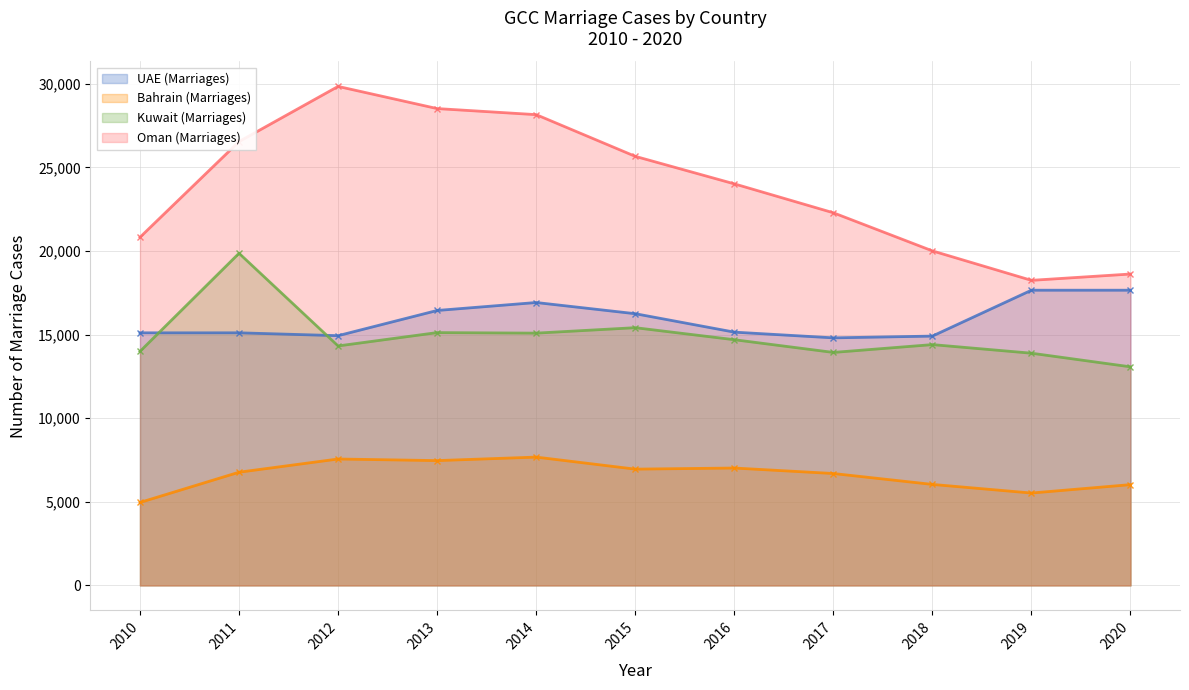

What is the value of the Kuwait (Marriages) point at the 11th from the left?

13071